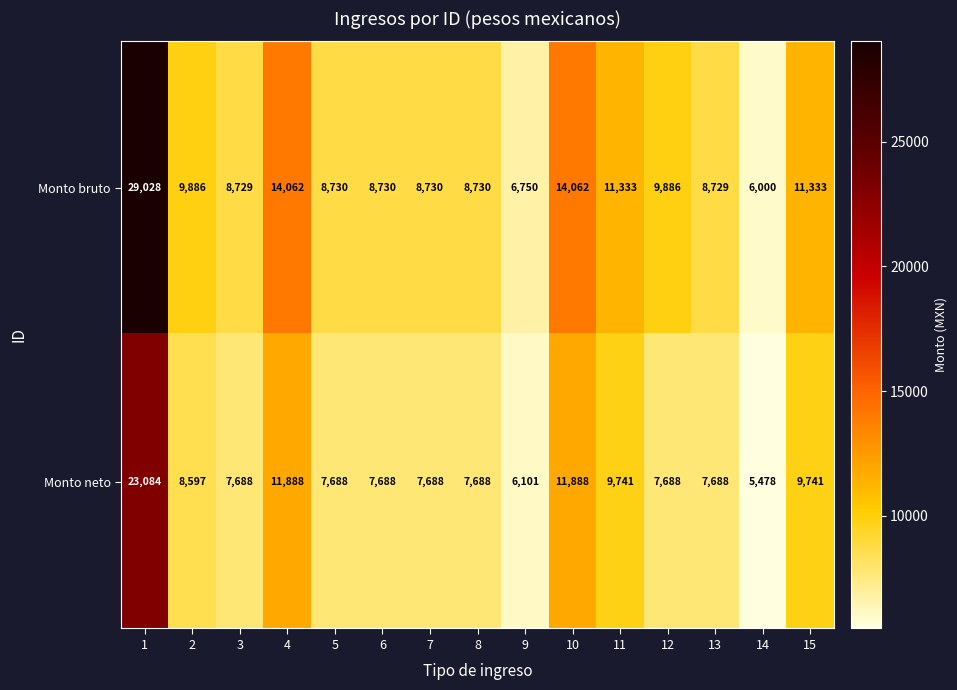

How many data points does each series have?

15